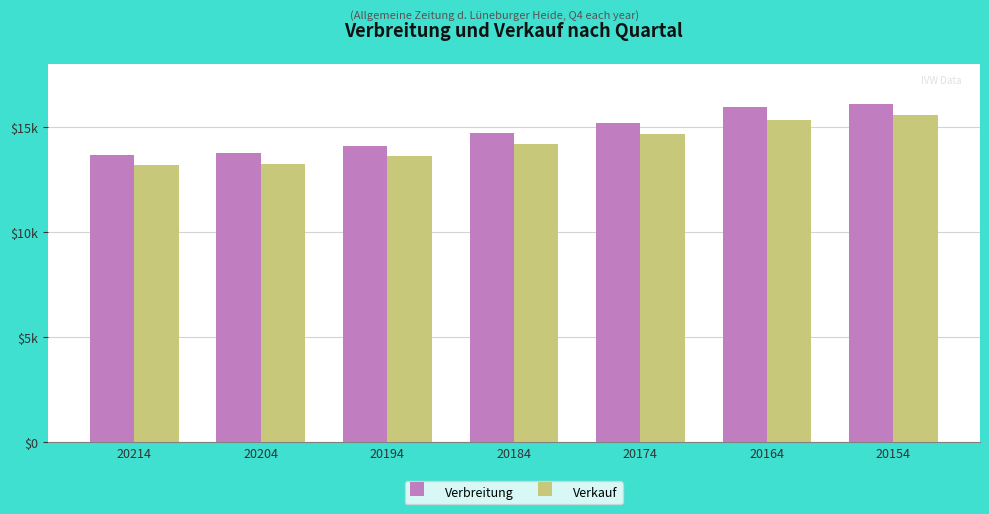

What are all the series names shown in the legend?

Verbreitung, Verkauf